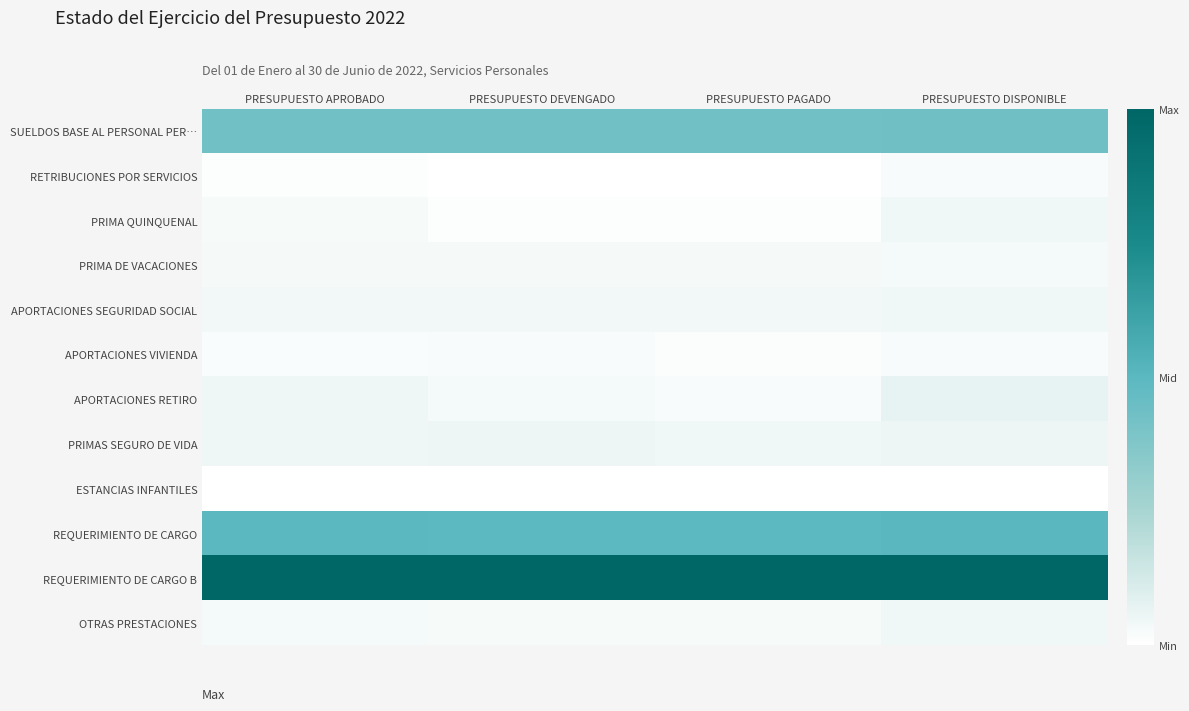

Reading left to right, what are all the values shown in this chart?

SUELDOS BASE AL PERSONAL PER…: PRESUPUESTO APROBADO=0.4	PRESUPUESTO DEVENGADO=0.4	PRESUPUESTO PAGADO=0.4	PRESUPUESTO DISPONIBLE=0.4
RETRIBUCIONES POR SERVICIOS: PRESUPUESTO APROBADO=0.0	PRESUPUESTO DEVENGADO=0.0	PRESUPUESTO PAGADO=0.0	PRESUPUESTO DISPONIBLE=0.0
PRIMA QUINQUENAL: PRESUPUESTO APROBADO=0.0	PRESUPUESTO DEVENGADO=0.0	PRESUPUESTO PAGADO=0.0	PRESUPUESTO DISPONIBLE=0.0
PRIMA DE VACACIONES: PRESUPUESTO APROBADO=0.0	PRESUPUESTO DEVENGADO=0.0	PRESUPUESTO PAGADO=0.0	PRESUPUESTO DISPONIBLE=0.0
APORTACIONES SEGURIDAD SOCIAL: PRESUPUESTO APROBADO=0.0	PRESUPUESTO DEVENGADO=0.0	PRESUPUESTO PAGADO=0.0	PRESUPUESTO DISPONIBLE=0.0
APORTACIONES VIVIENDA: PRESUPUESTO APROBADO=0.0	PRESUPUESTO DEVENGADO=0.0	PRESUPUESTO PAGADO=0.0	PRESUPUESTO DISPONIBLE=0.0
APORTACIONES RETIRO: PRESUPUESTO APROBADO=0.0	PRESUPUESTO DEVENGADO=0.0	PRESUPUESTO PAGADO=0.0	PRESUPUESTO DISPONIBLE=0.1
PRIMAS SEGURO DE VIDA: PRESUPUESTO APROBADO=0.1	PRESUPUESTO DEVENGADO=0.1	PRESUPUESTO PAGADO=0.0	PRESUPUESTO DISPONIBLE=0.1
ESTANCIAS INFANTILES: PRESUPUESTO APROBADO=0.0	PRESUPUESTO DEVENGADO=0.0	PRESUPUESTO PAGADO=0.0	PRESUPUESTO DISPONIBLE=0.0
REQUERIMIENTO DE CARGO: PRESUPUESTO APROBADO=0.5	PRESUPUESTO DEVENGADO=0.5	PRESUPUESTO PAGADO=0.5	PRESUPUESTO DISPONIBLE=0.5
REQUERIMIENTO DE CARGO B: PRESUPUESTO APROBADO=1.0	PRESUPUESTO DEVENGADO=1.0	PRESUPUESTO PAGADO=1.0	PRESUPUESTO DISPONIBLE=1.0
OTRAS PRESTACIONES: PRESUPUESTO APROBADO=0.0	PRESUPUESTO DEVENGADO=0.0	PRESUPUESTO PAGADO=0.0	PRESUPUESTO DISPONIBLE=0.0